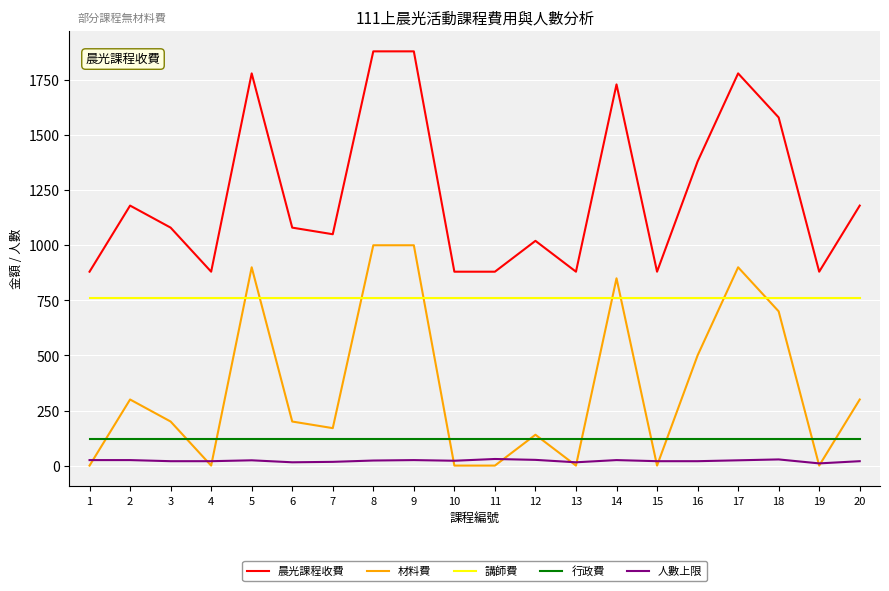

Is it true that 晨光課程收費 equals 2838 at 14?

False